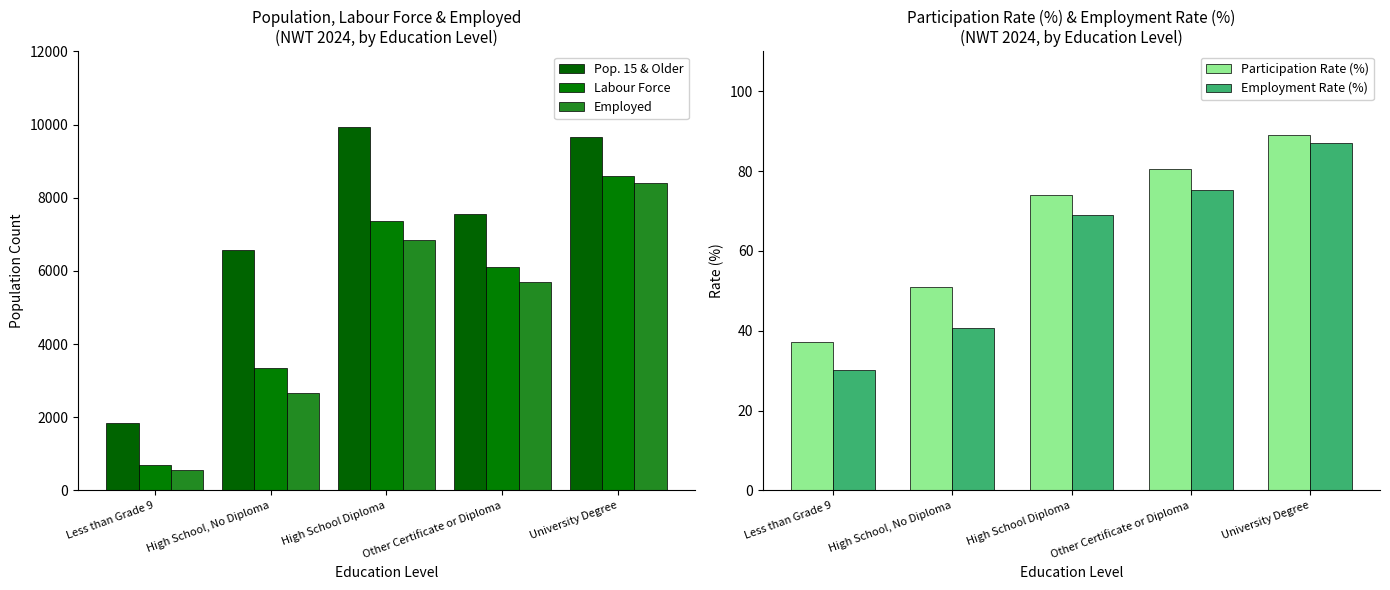

Between Less than Grade 9 and High School, No Diploma, which series saw the biggest shift?

Pop. 15 & Older